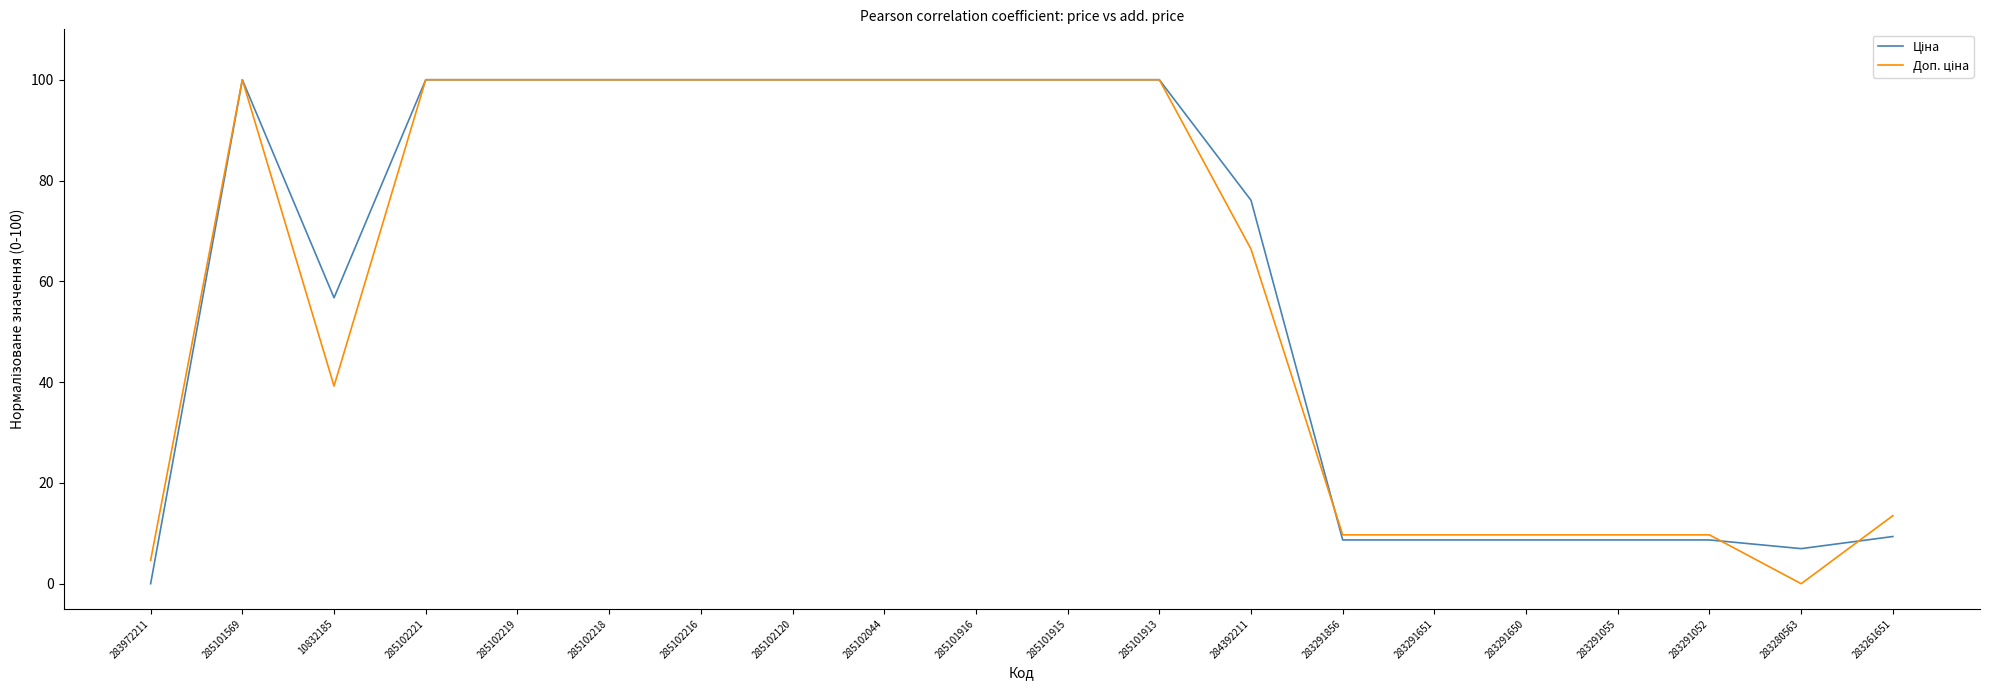

Does the chart display data point markers on the line(s)?

No